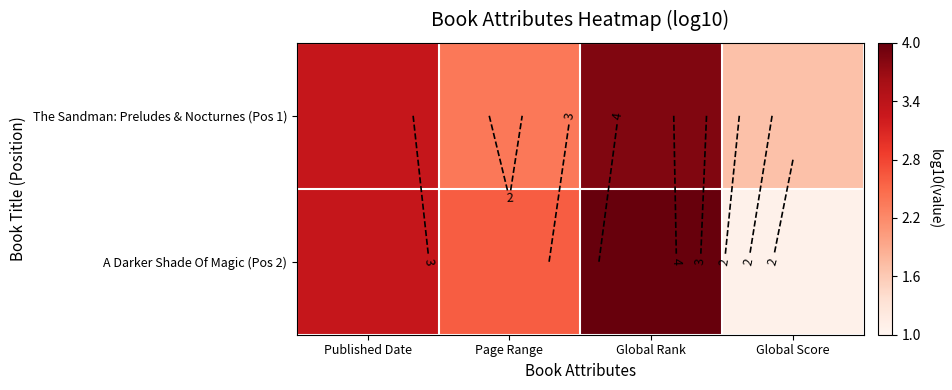

At how many categories does at least one series exceed 3?

2